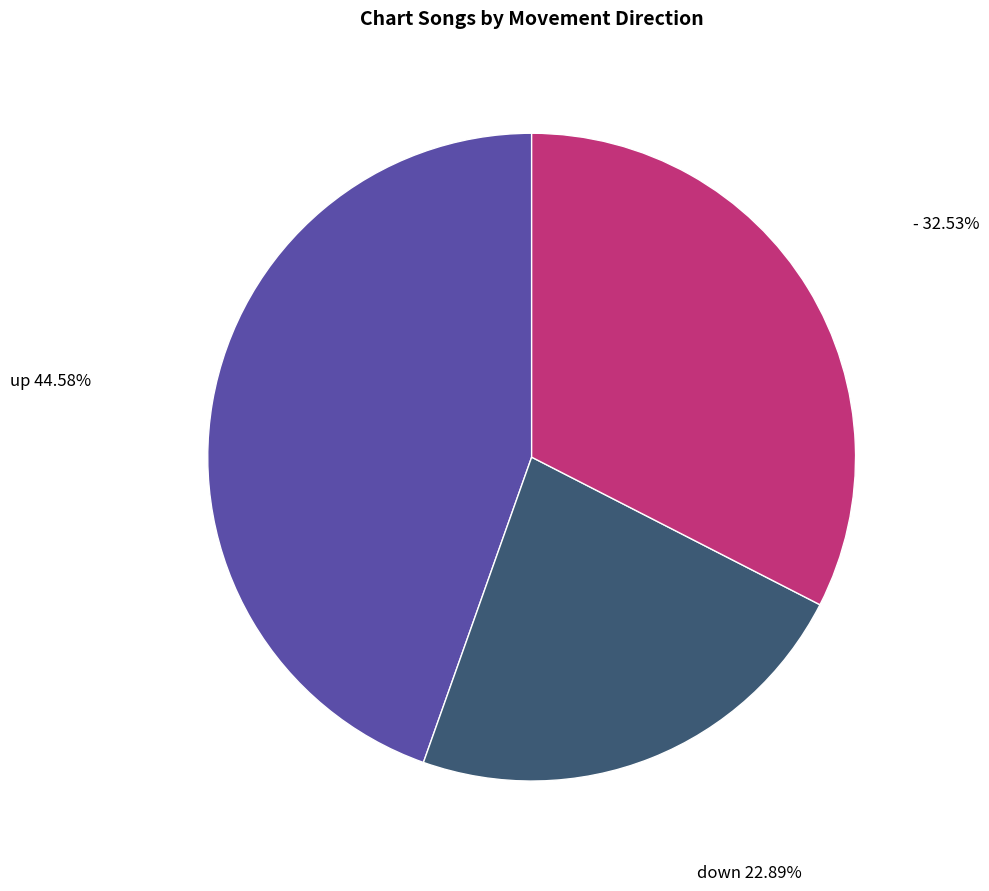

Is there a majority slice in this chart?

No